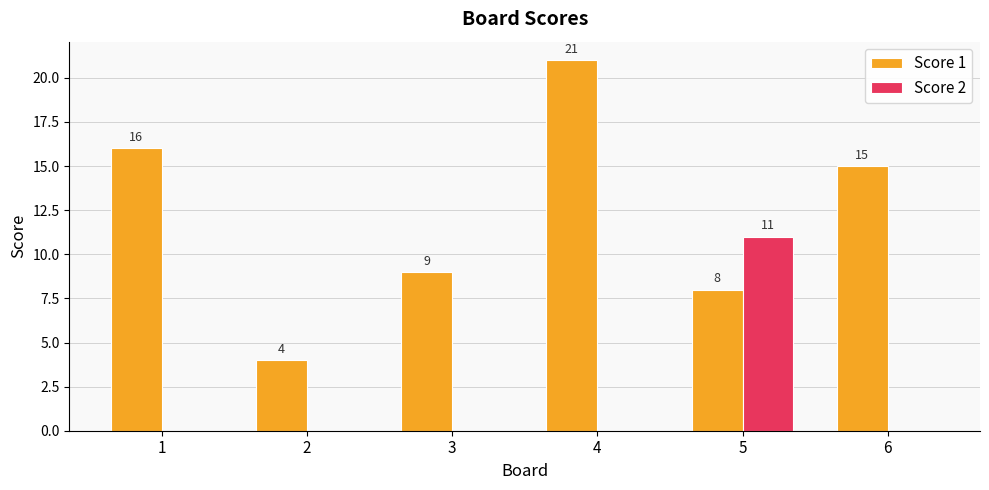

Are the bars grouped side by side (vs. stacked)?

Yes